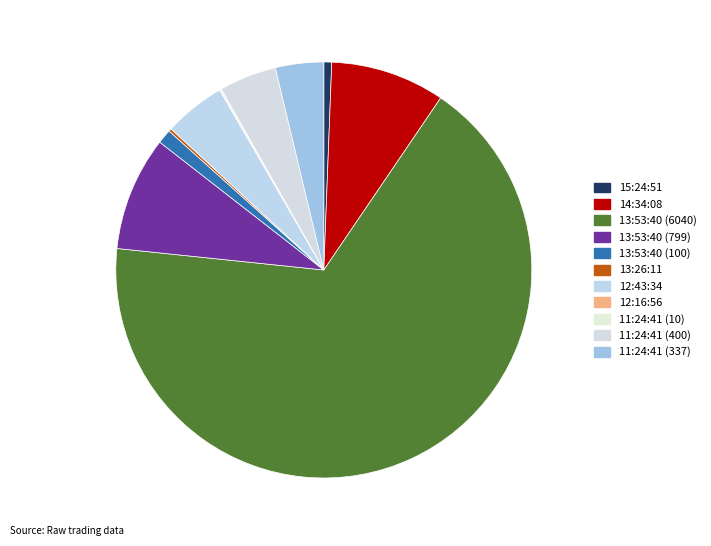

True or false: 14:34:08 accounts for 9% of the total.

True